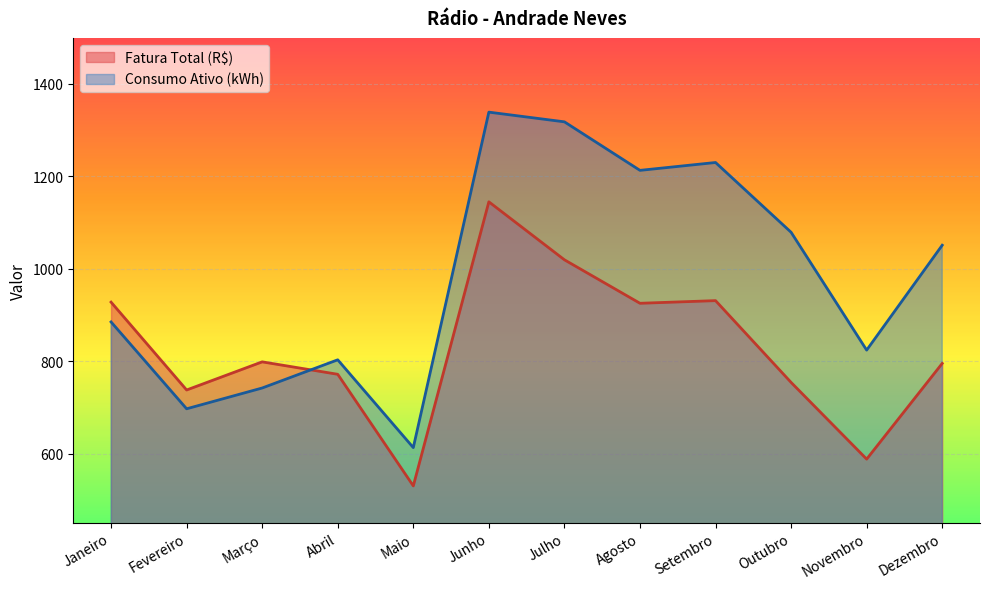

What is the total value across all series at Agosto?

2138.3